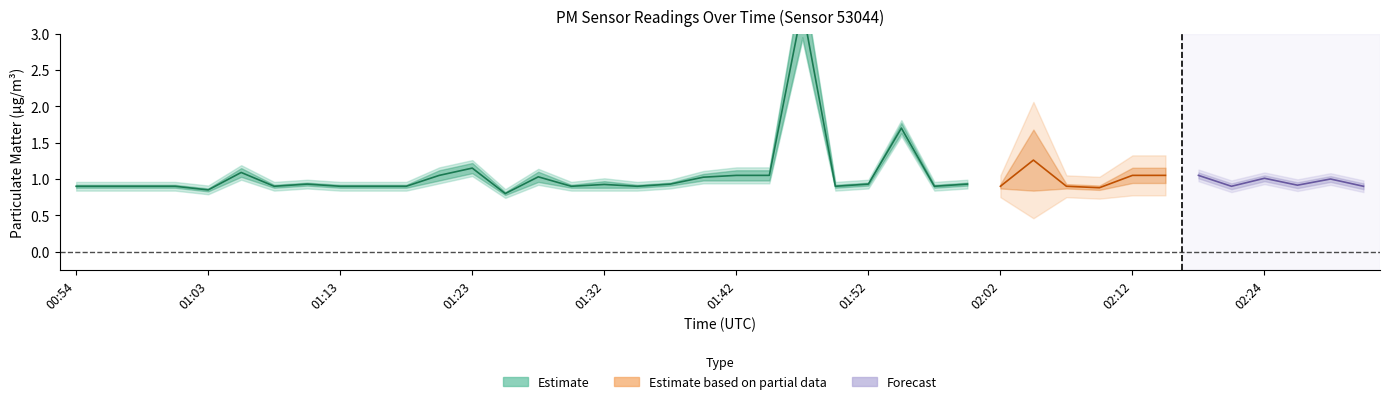

True or false: P1 and P2 cross at least once.

False